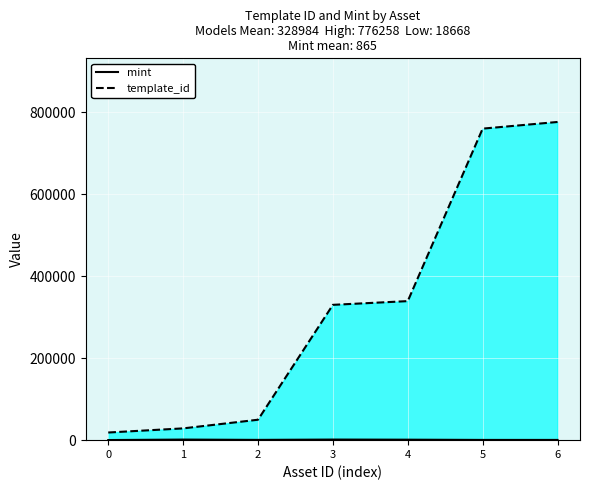

Which series changed the most between 1 and 2?

template_id